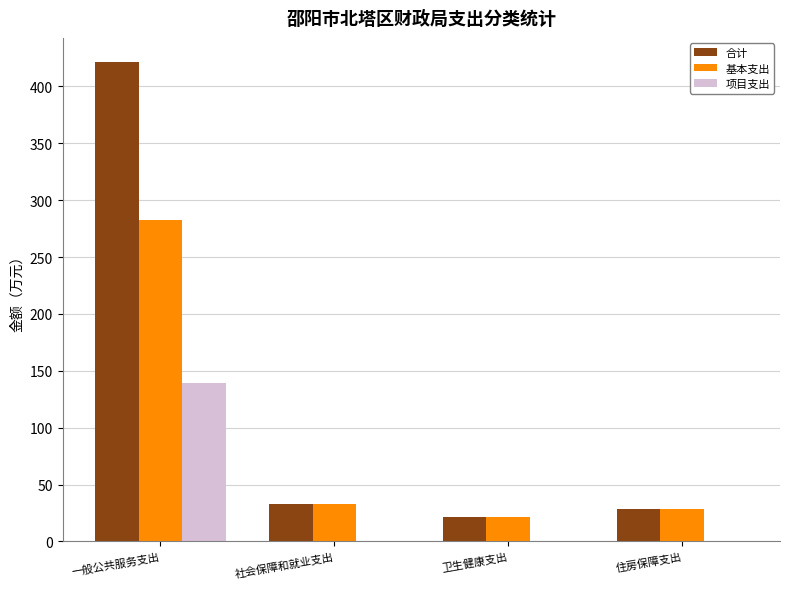

The 合计 series shows 50.9 at 住房保障支出. True or false?

False